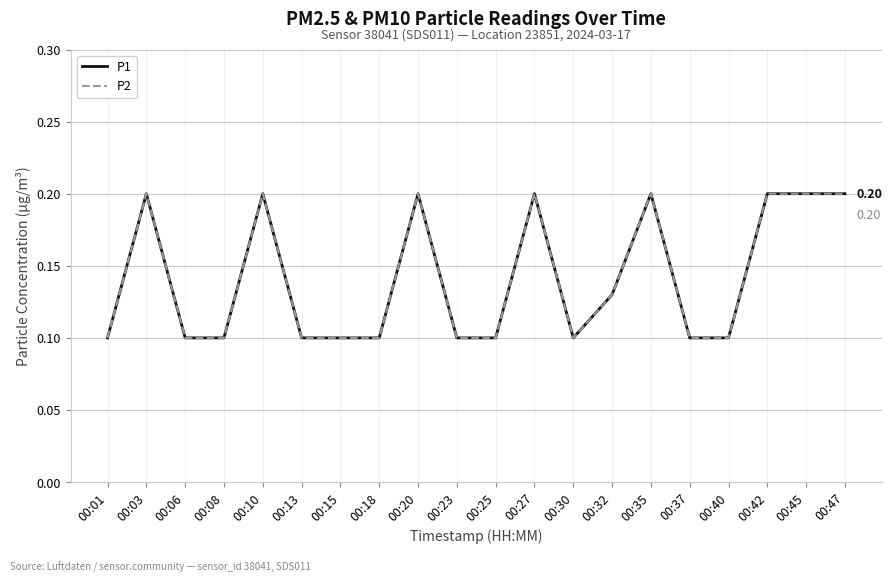

True or false: P2 and P1 intersect in this chart.

False